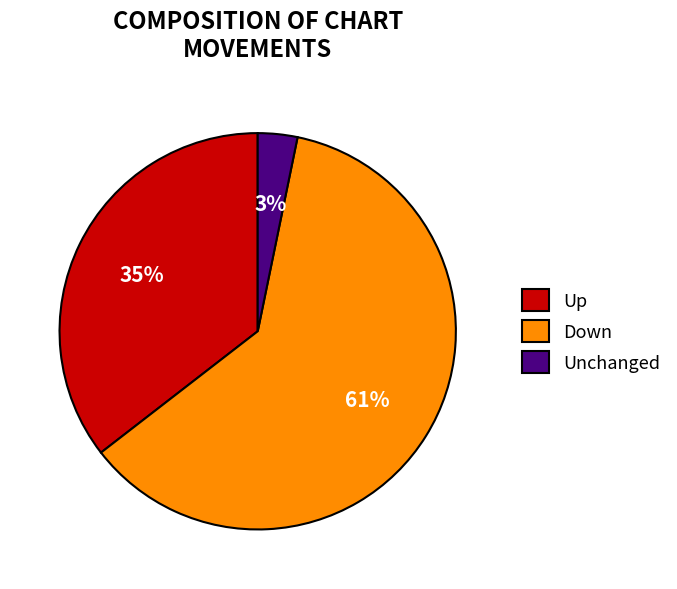

Is the sum of Unchanged and Up greater than half?

No